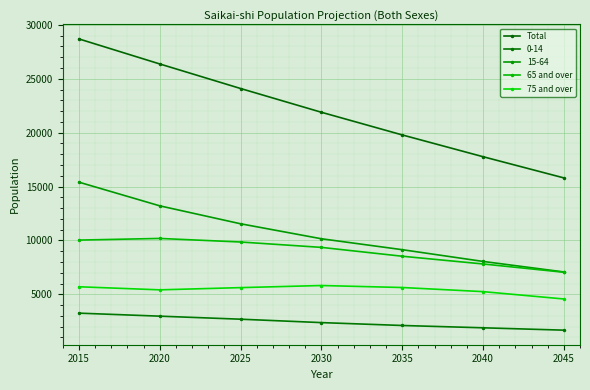

Does the chart display data point markers on the line(s)?

Yes